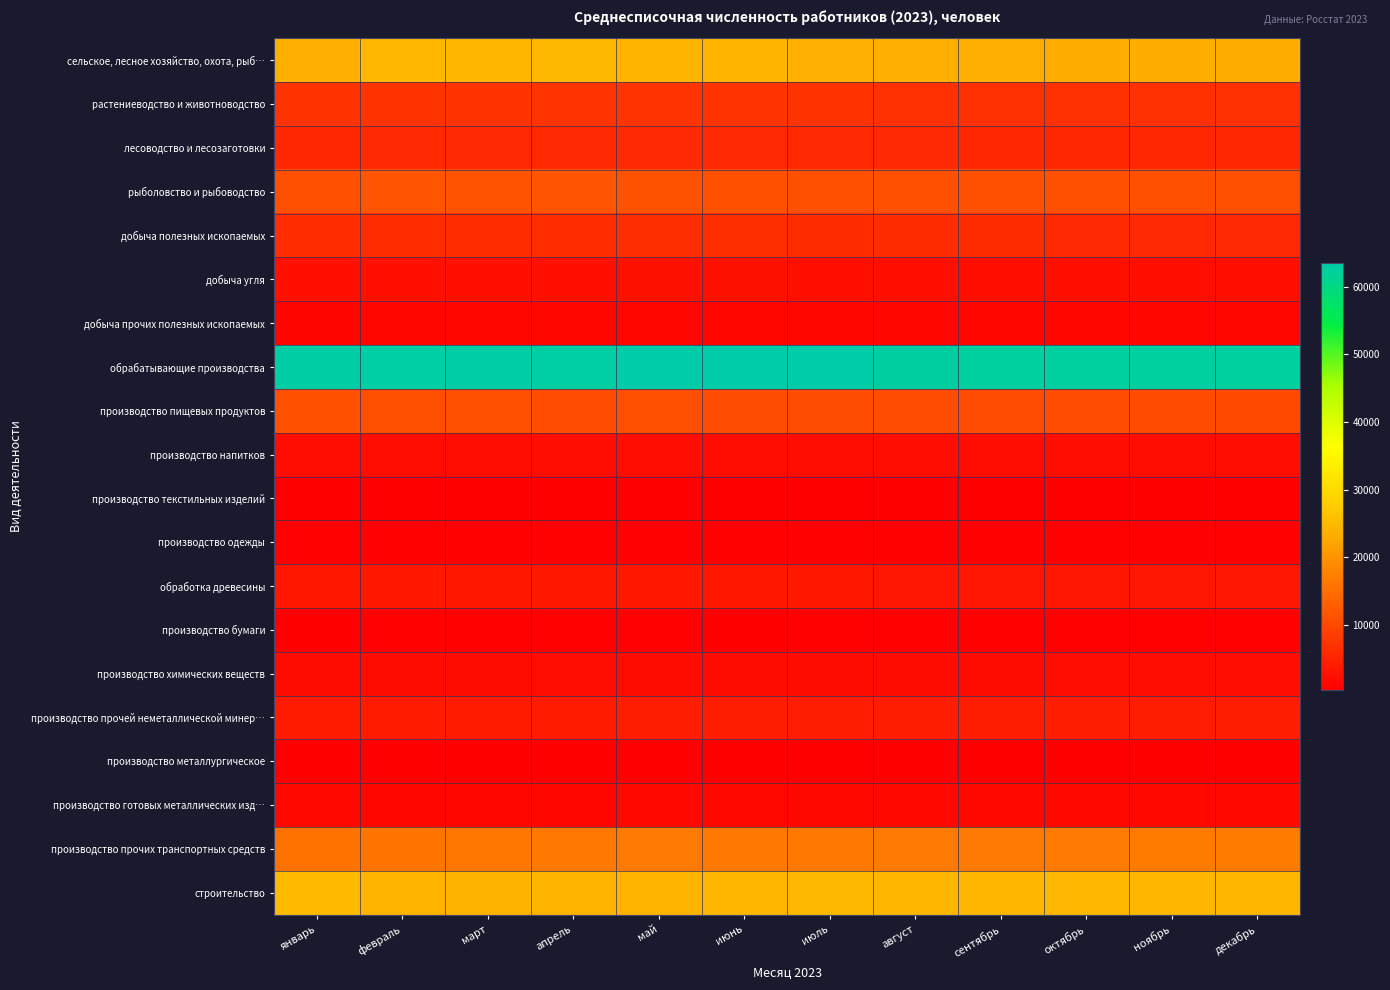

At which category is the sum across all series the highest?

май